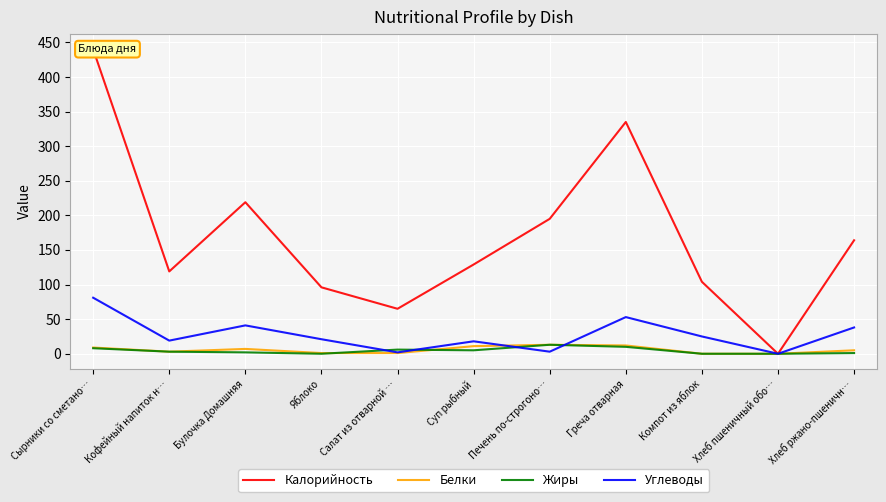

What is the difference between the second highest and minimum values in the Жиры series?

10